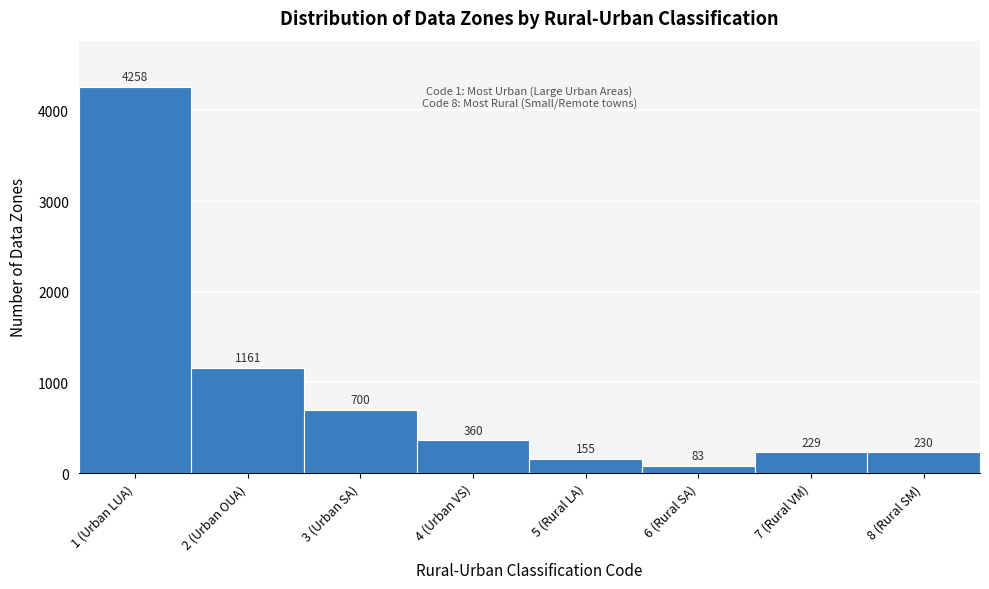

Reading left to right, extract all data points from this chart.

1 (Urban LUA)=4258	2 (Urban OUA)=1161	3 (Urban SA)=700	4 (Urban VS)=360	5 (Rural LA)=155	6 (Rural SA)=83	7 (Rural VM)=229	8 (Rural SM)=230